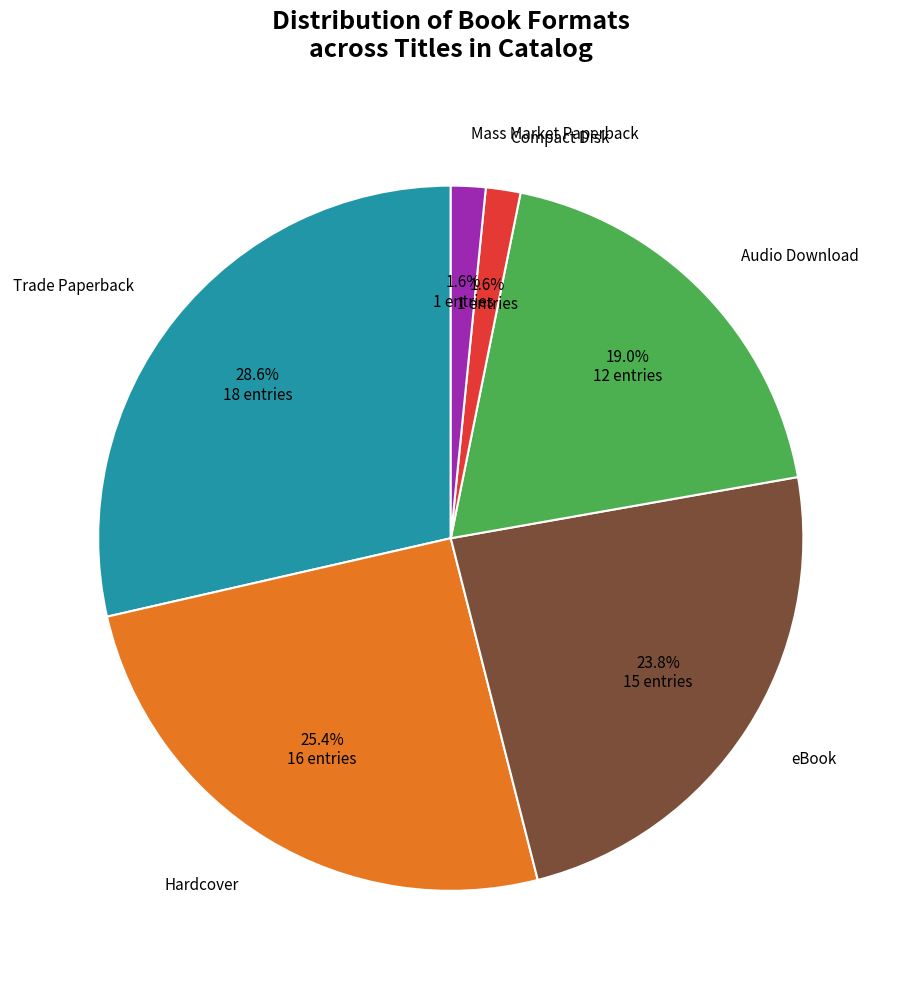

Is there any slice that represents more than half of the pie?

No